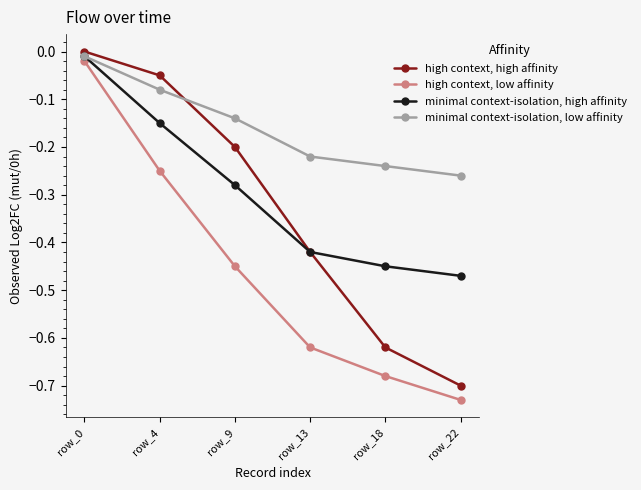

The value of minimal context-isolation, low affinity at row_13 is -0.2. True or false?

True